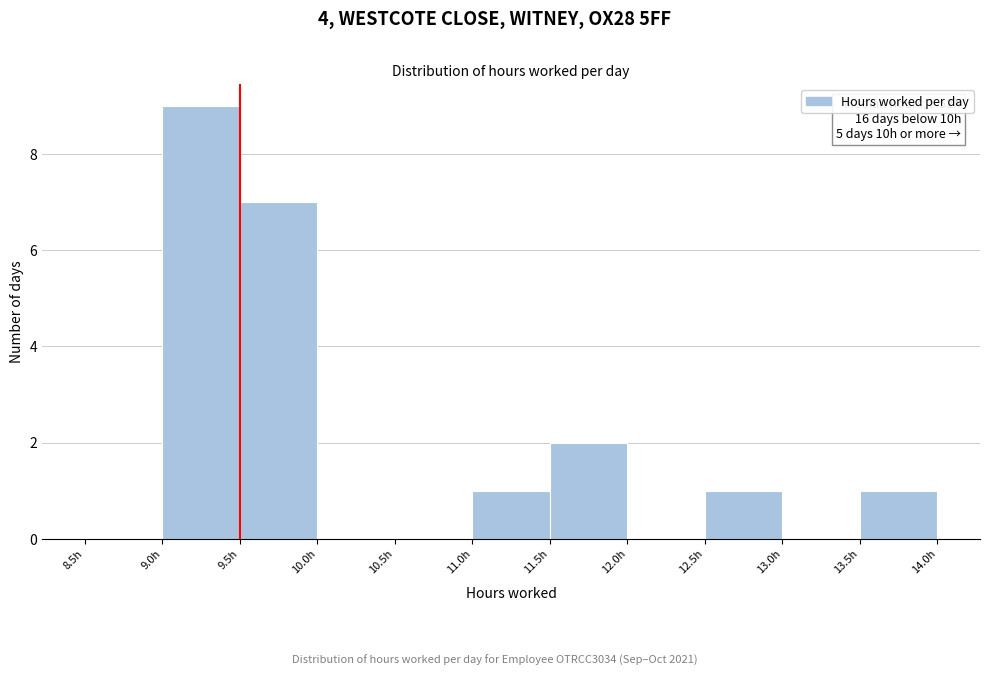

Which range on the x-axis has the tallest bar?

9.0 to 9.5